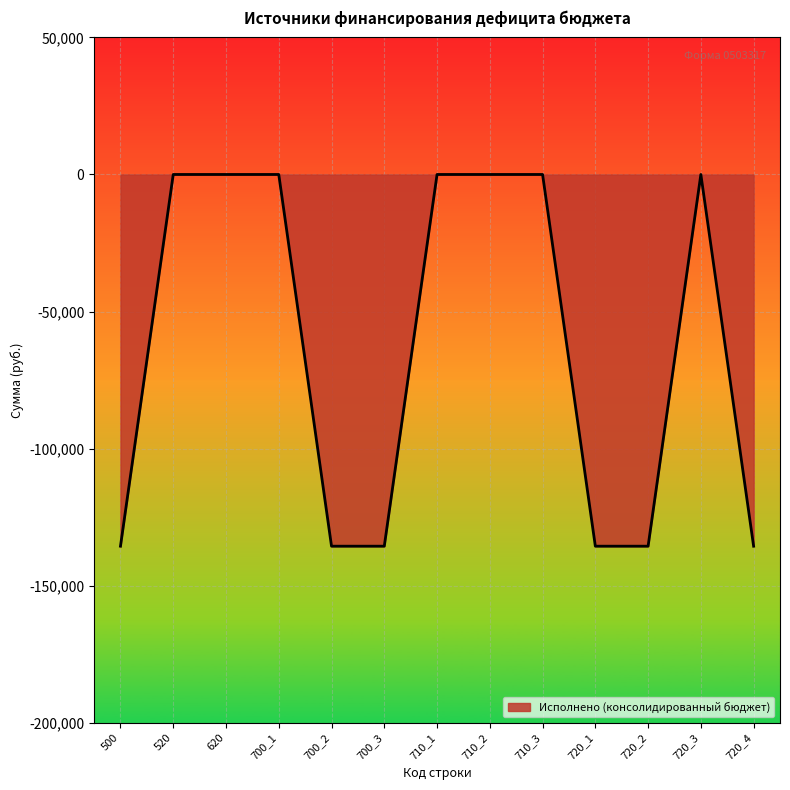

What is the difference between the maximum and minimum values?

135600